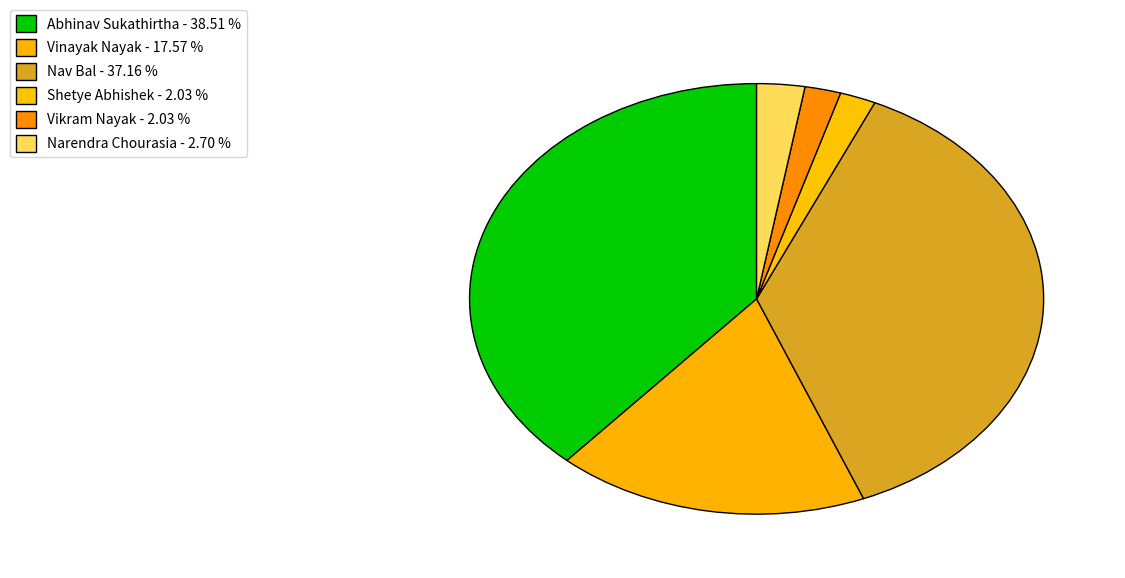

To the nearest percent, what is the difference between the Abhinav Sukathirtha and Shetye Abhishek slice percentages?

36%